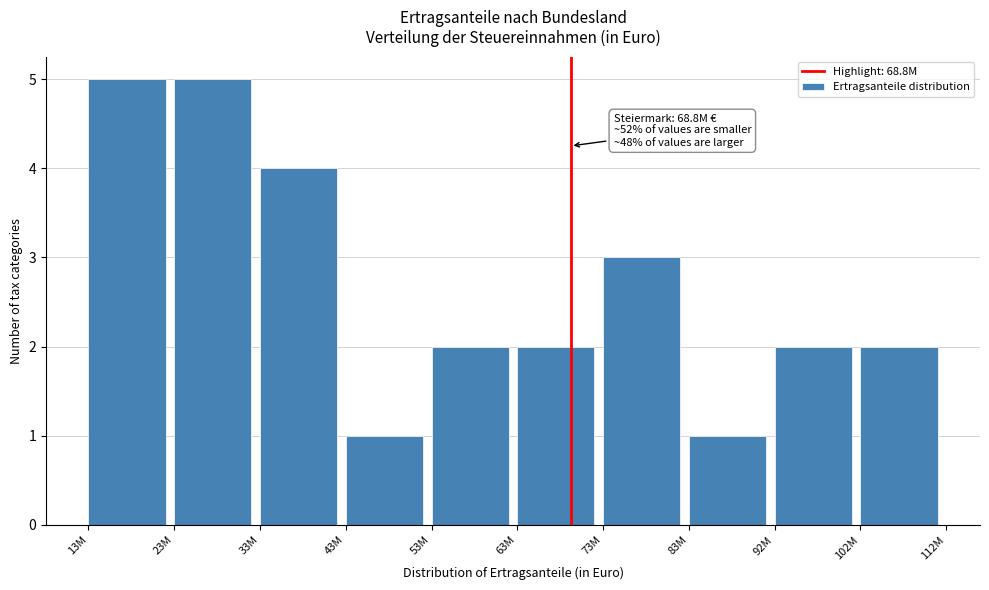

Reading left to right, transcribe all the data shown in this chart.

5	5	4	1	2	2	3	1	2	2